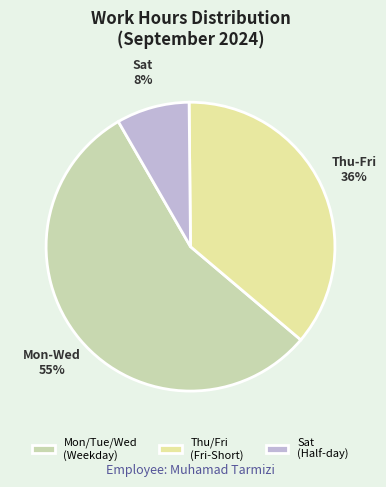

Rank the categories by value from lowest to highest.

Sat (Half-day), Thu/Fri (Fri-Short), Mon/Tue/Wed (Weekday)